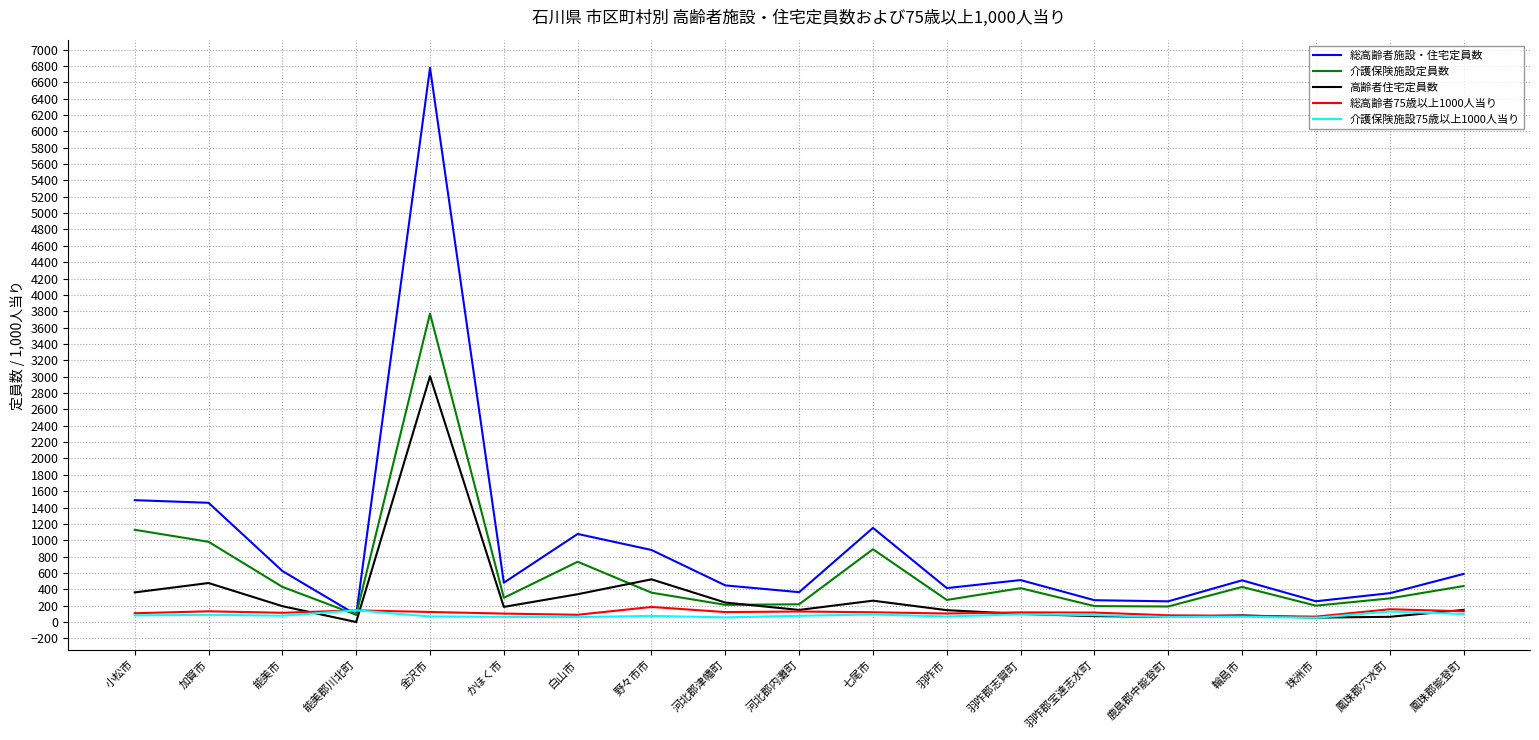

Is it true that 高齢者住宅定員数 equals 81.0 at 輪島市?

True